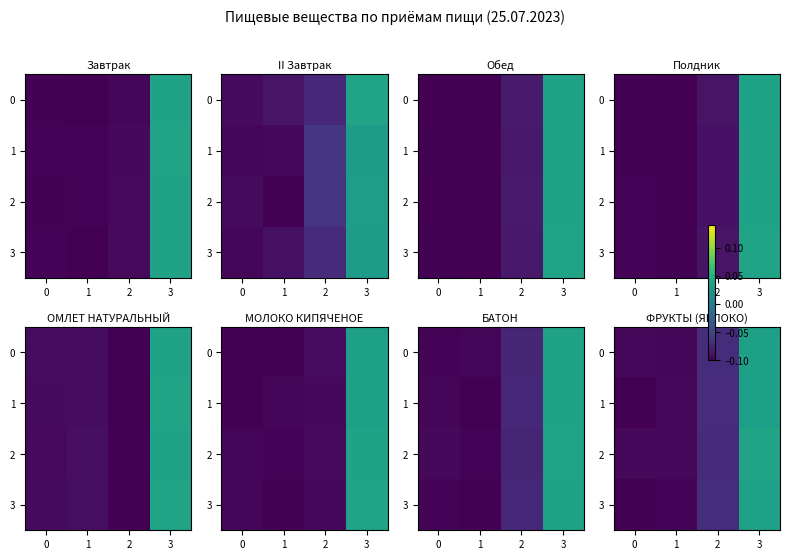

How many negative values does the row_2 series have?

3